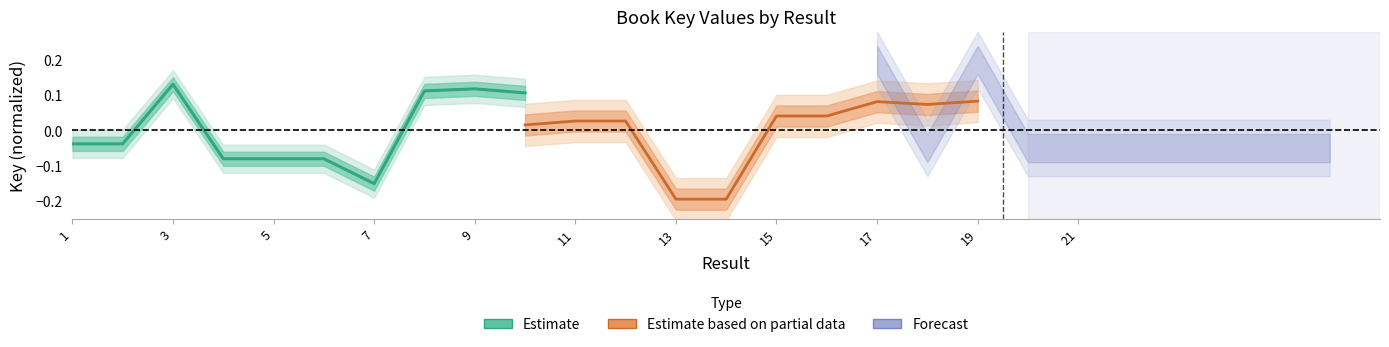

What is the maximum value for Estimate?

0.1